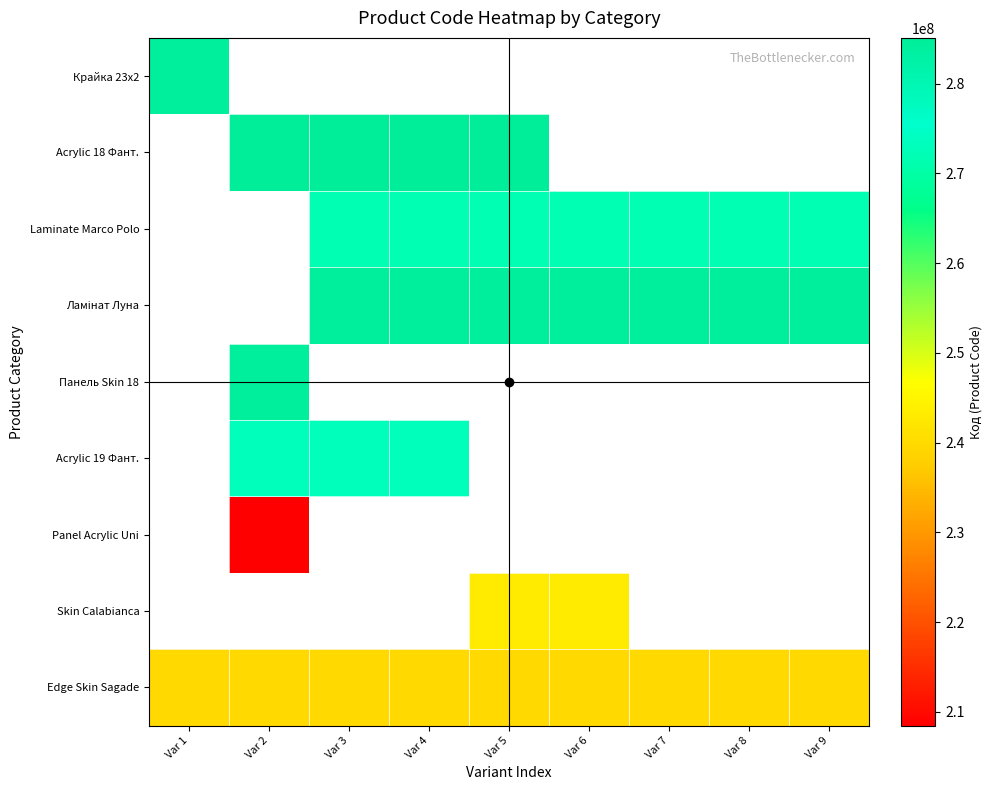

Which series has the largest total across all categories?

Edge Skin Sagade